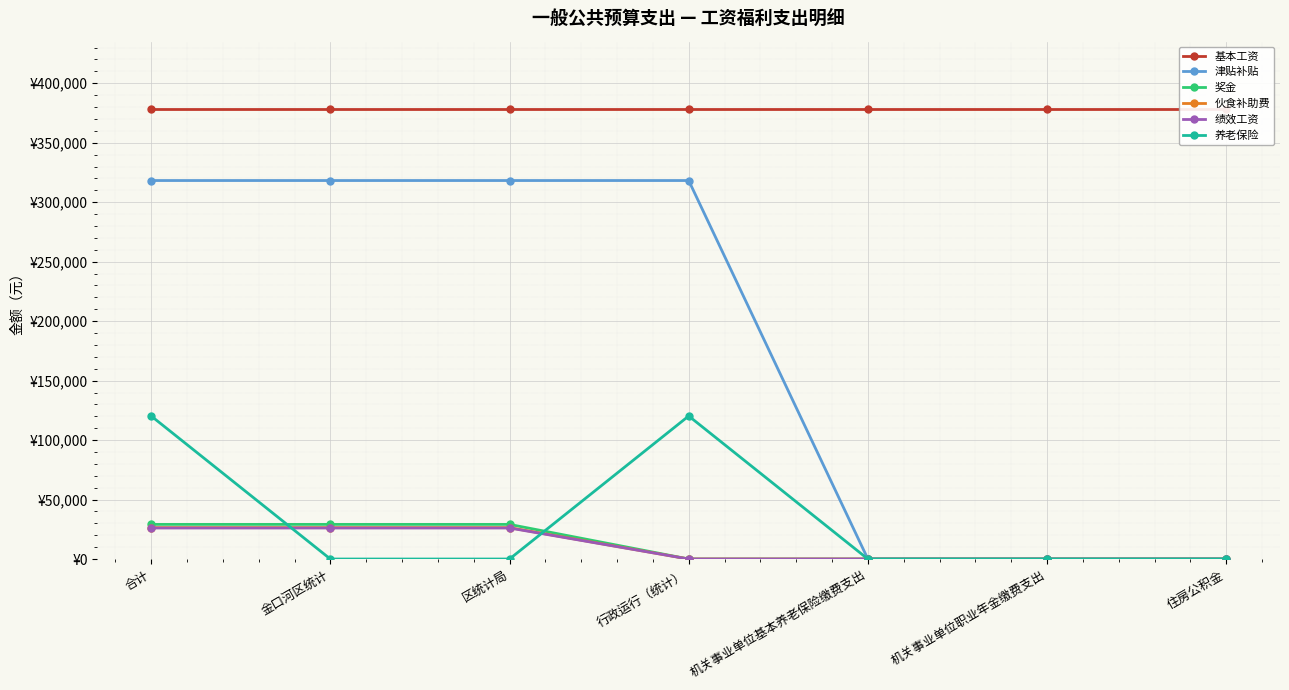

How many lines are shown in the chart?

6